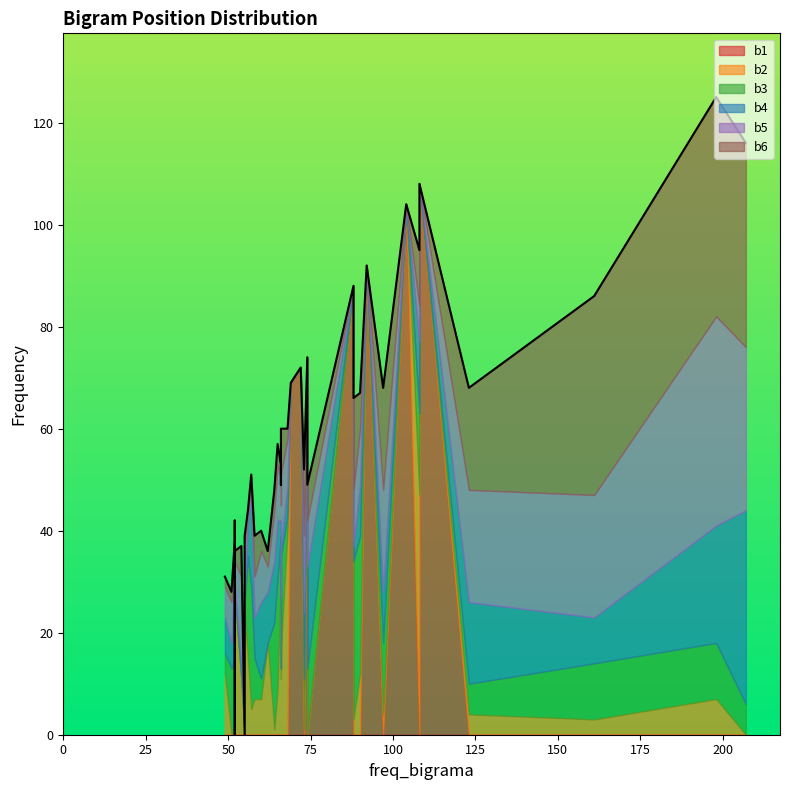

What is the difference between the maximum and minimum values in the b2 series?

47